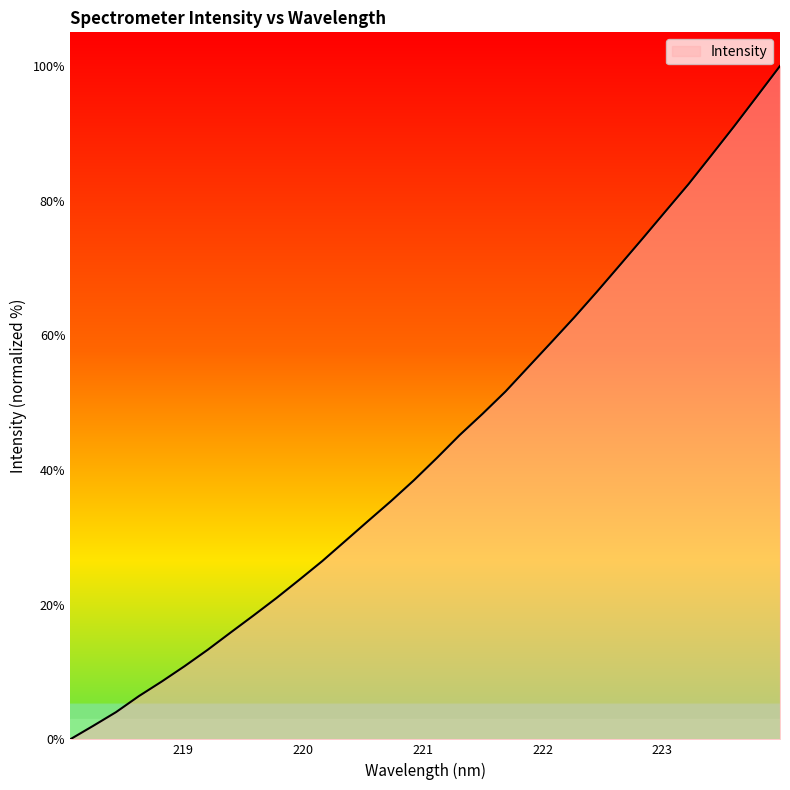

What is the maximum value shown in the chart?

100.0